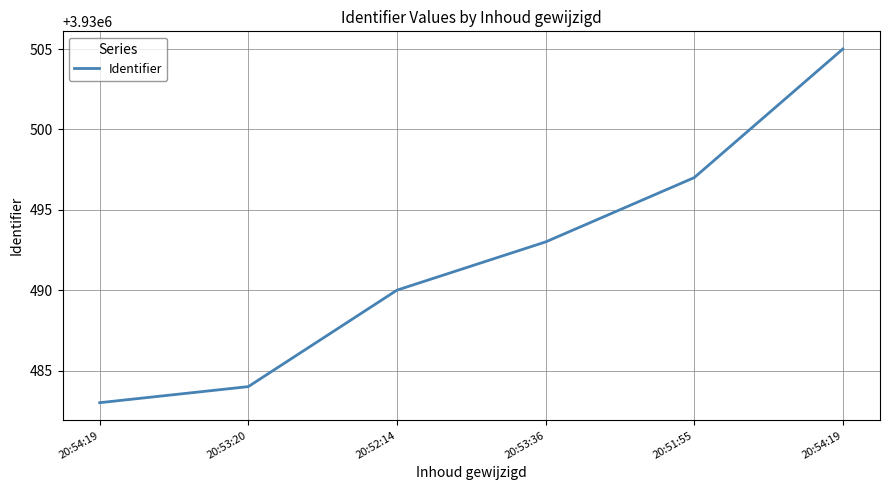

What is the change in value from 20:51:55 to 20:54:19?

+8